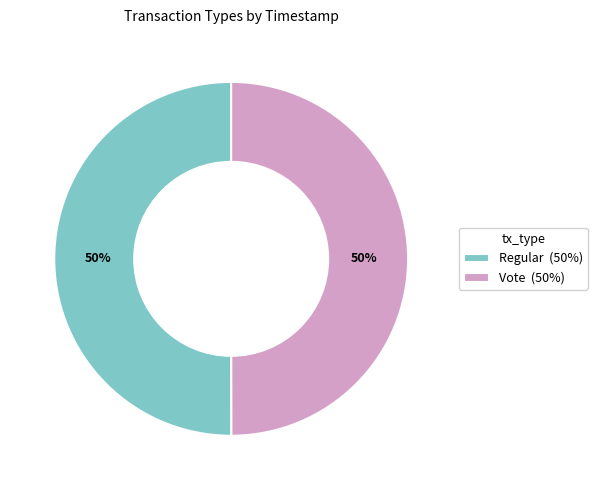

Approximately how many times larger is the value at Regular (50%) compared to Vote (50%)?

1.0